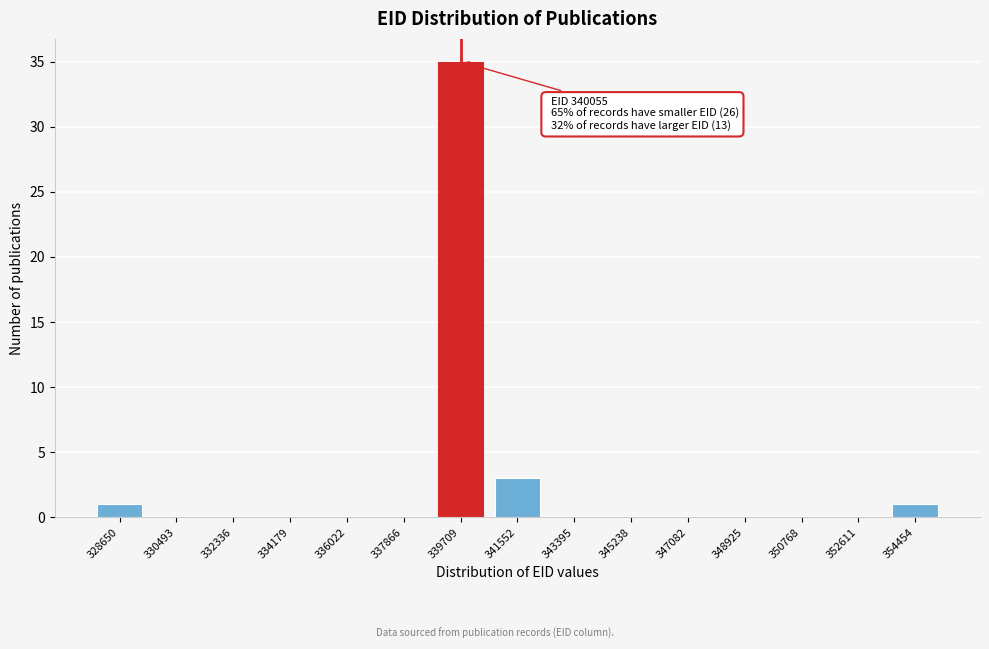

Reading right to left, transcribe all the data shown in this chart.

354454=1	352611=0	350768=0	348925=0	347082=0	345238=0	343395=0	341552=3	339709=35	337866=0	336022=0	334179=0	332336=0	330493=0	328650=1